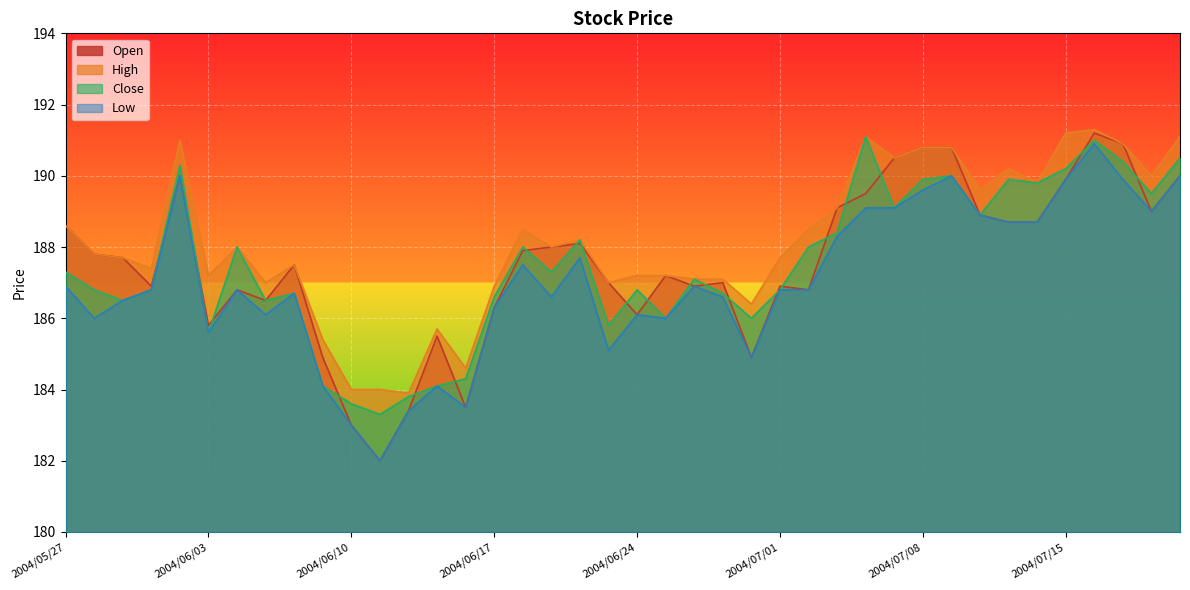

What is the minimum value shown in the chart?

182.0